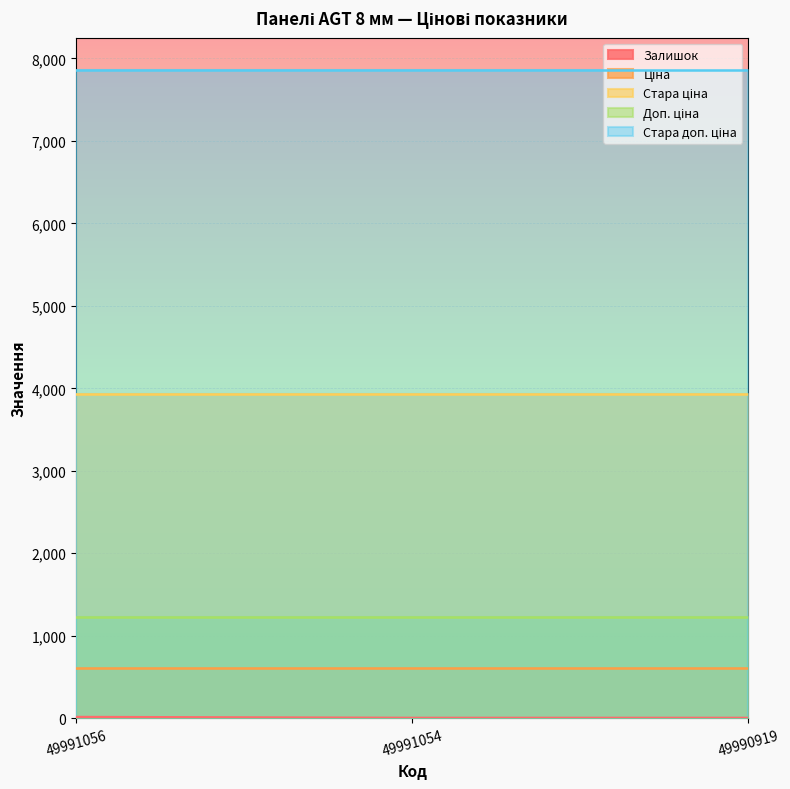

Which category has the highest value in the Доп. ціна series?

49991056